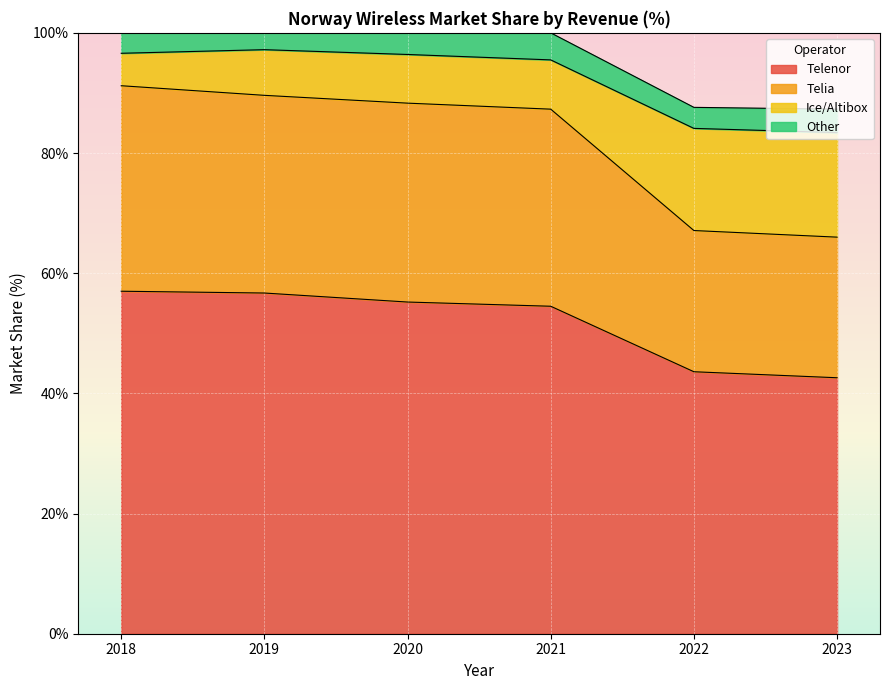

True or false: Telenor and Telia intersect in this chart.

False